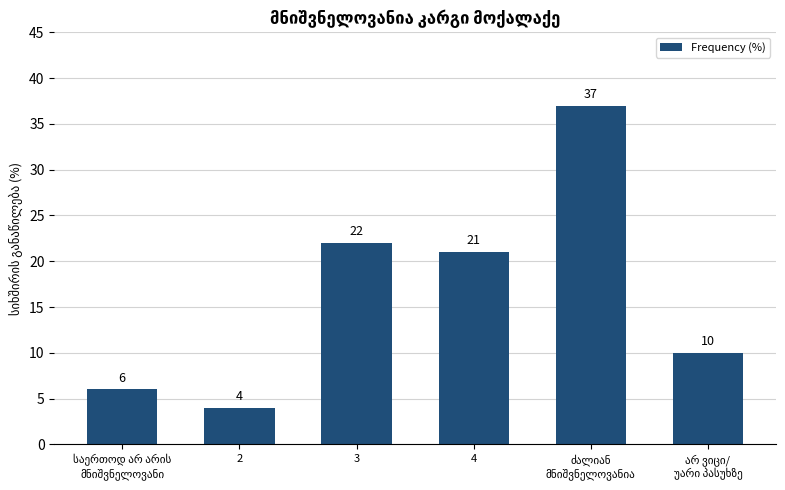

What is the value of the 4th bar from the left?

21